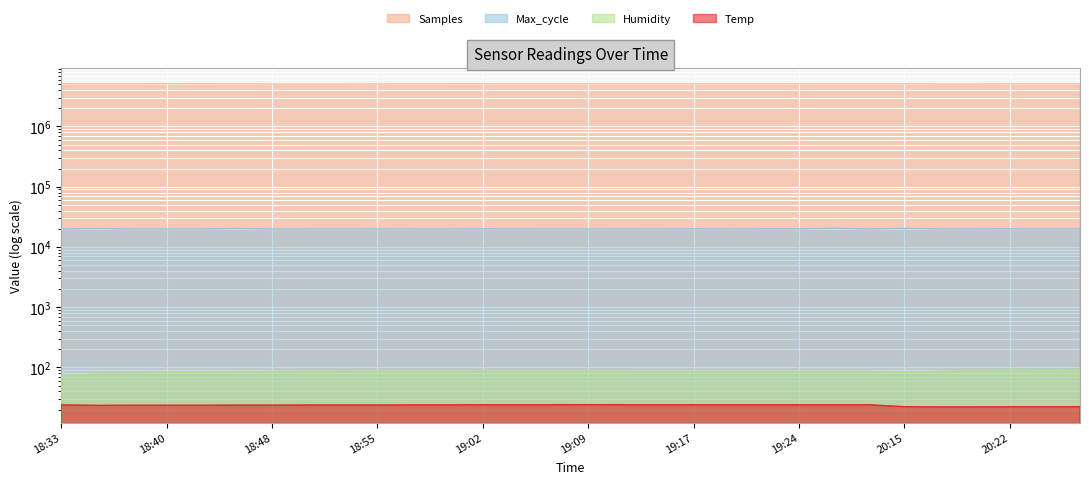

Which label corresponds to the largest value in the chart?

18:40